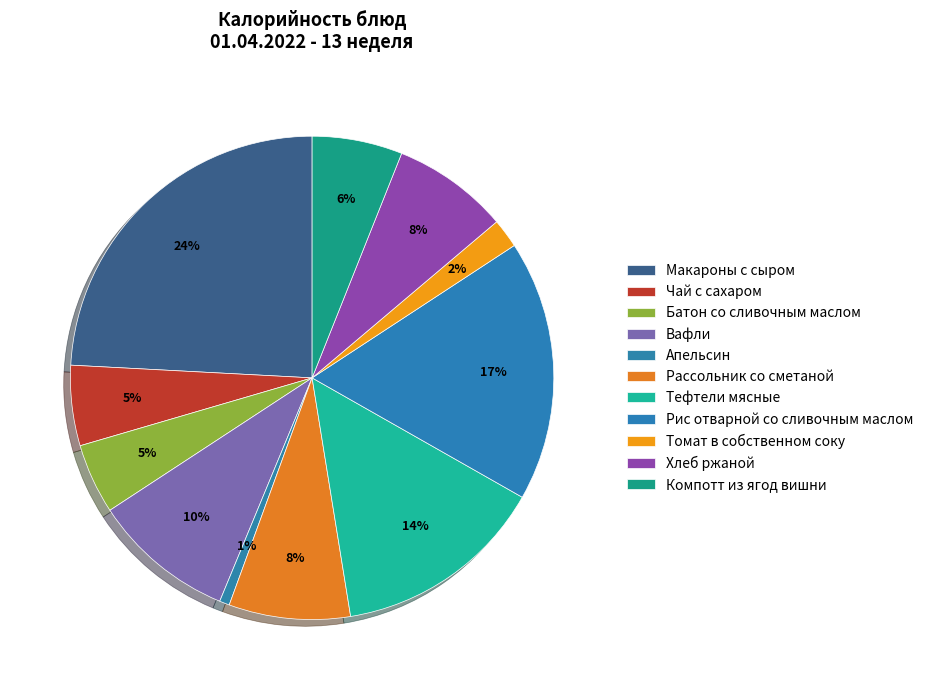

Is there a majority slice in this chart?

No